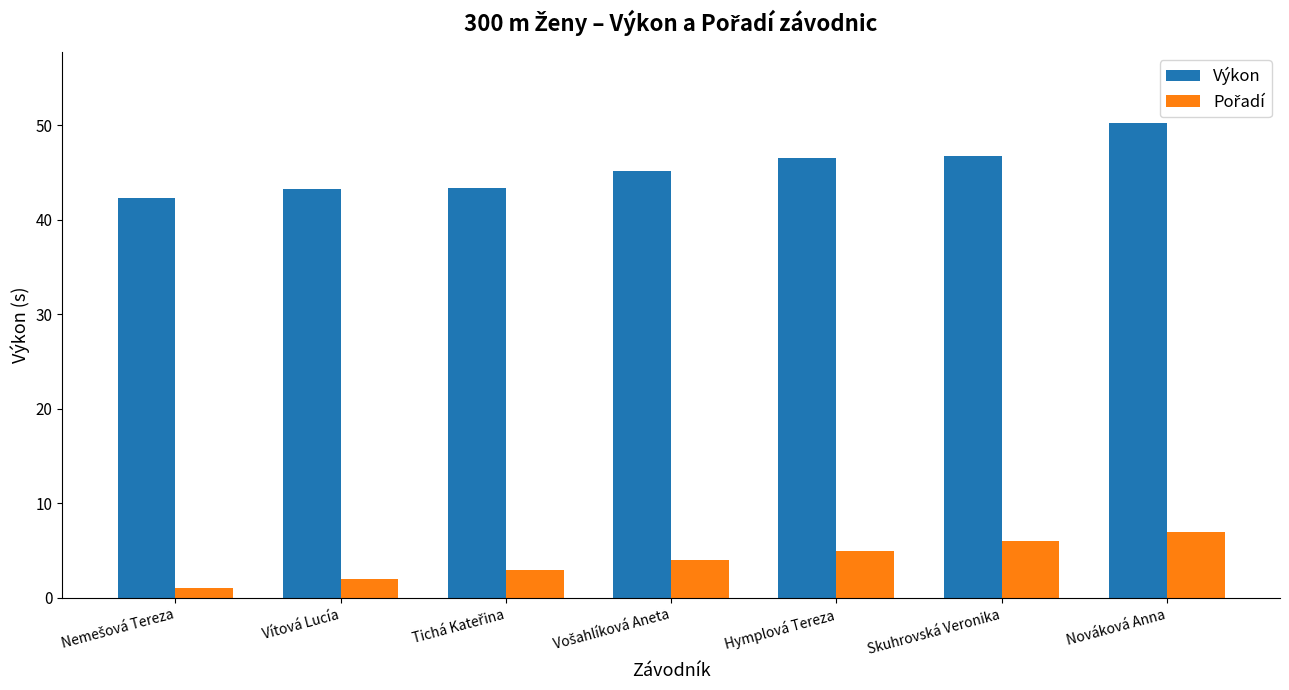

The Výkon series shows 12.2 at Nováková Anna. True or false?

False